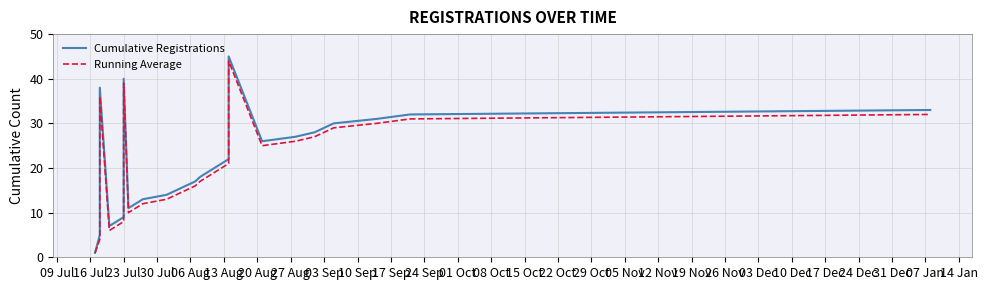

Is this an area chart (filled region under the line)?

No